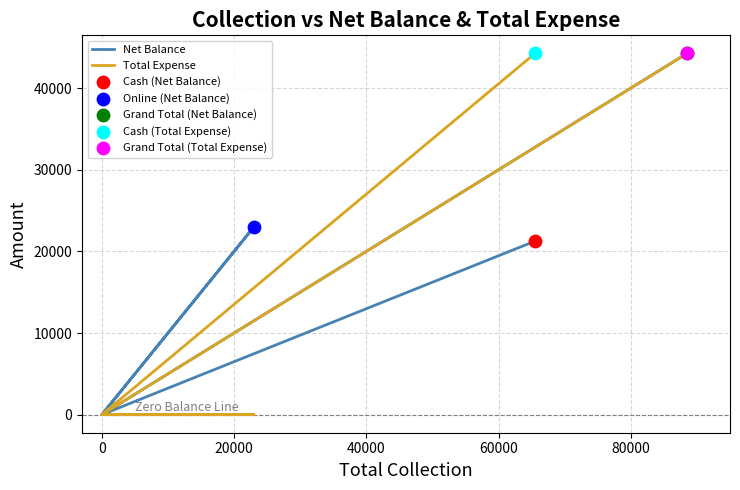

Is the value of Net Balance at 0 greater than the value of Total Expense at 0?

No